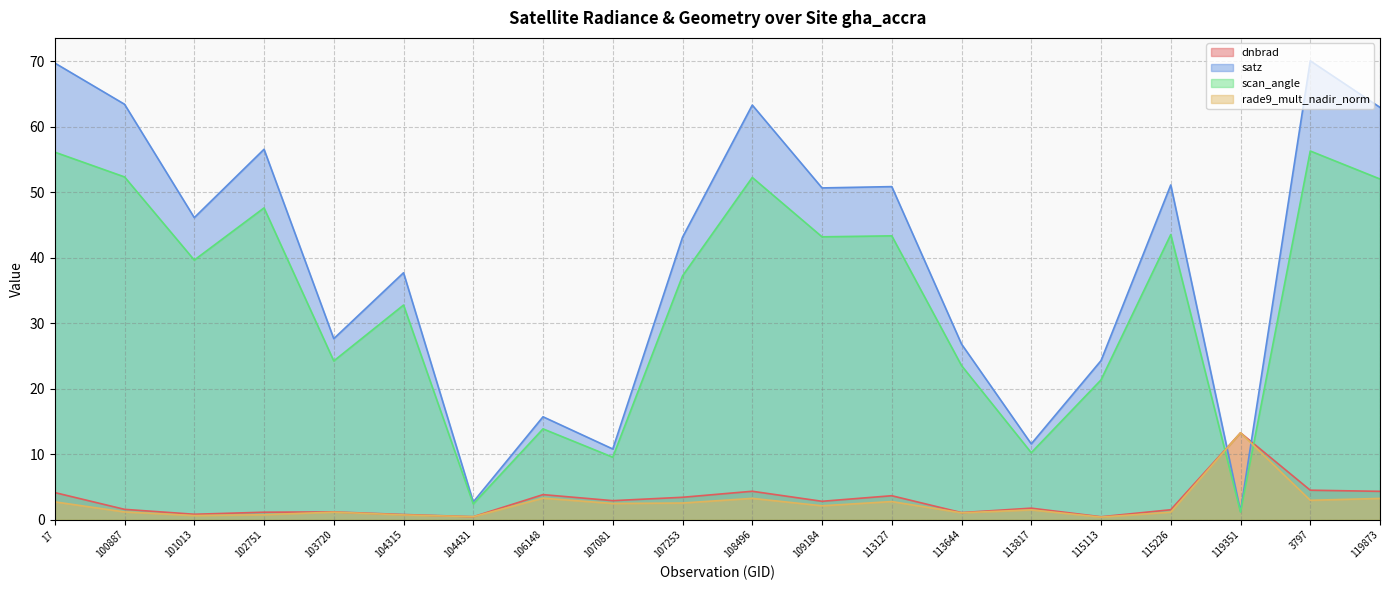

True or false: satz and dnbrad cross at least once.

True